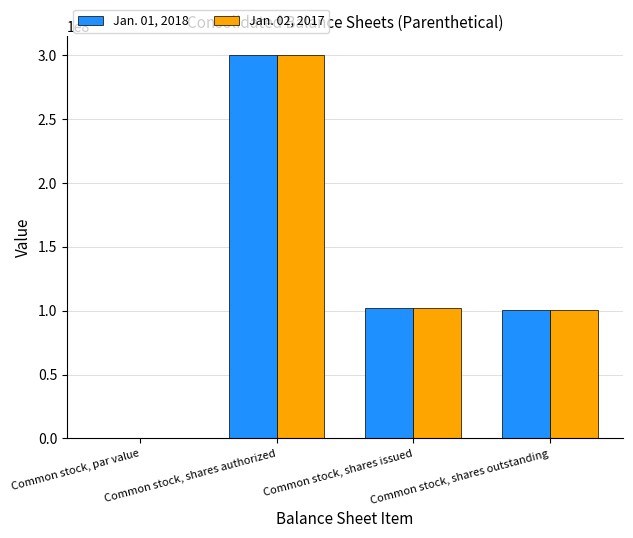

What is the greatest value displayed?

300000000.0